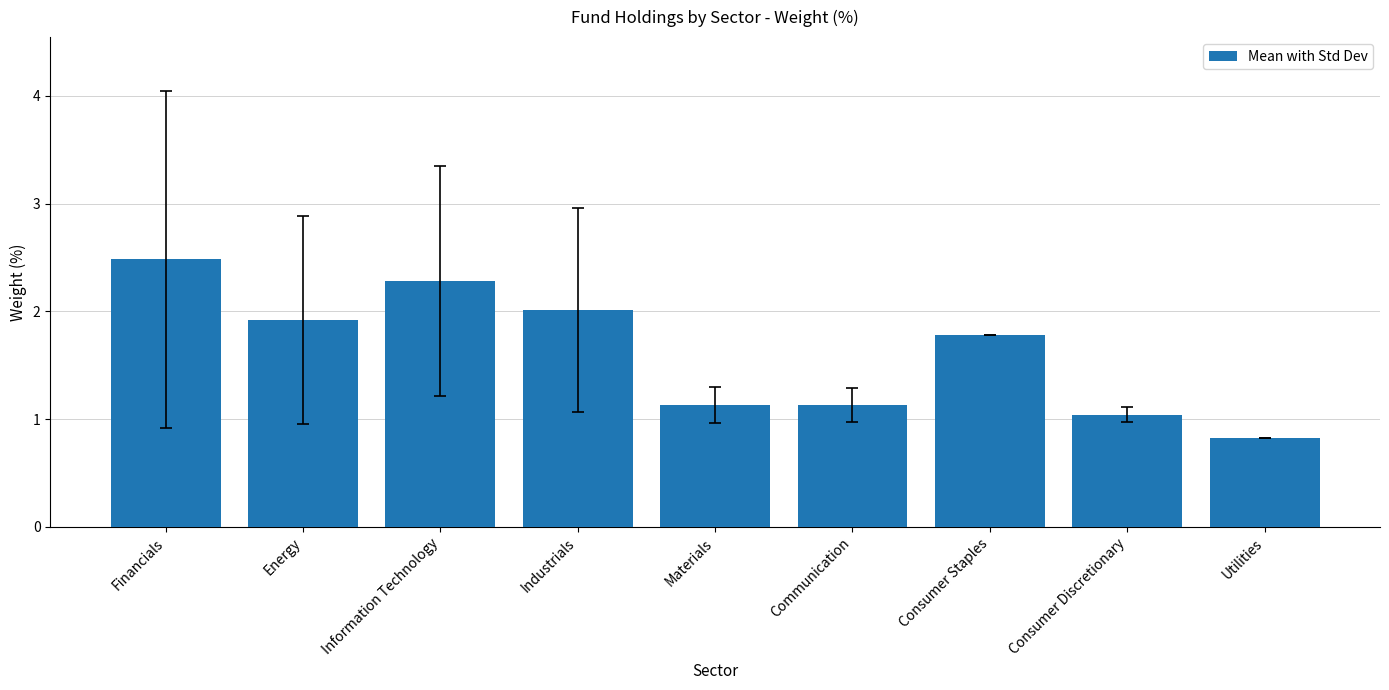

What is the maximum value shown in the chart?

2.5